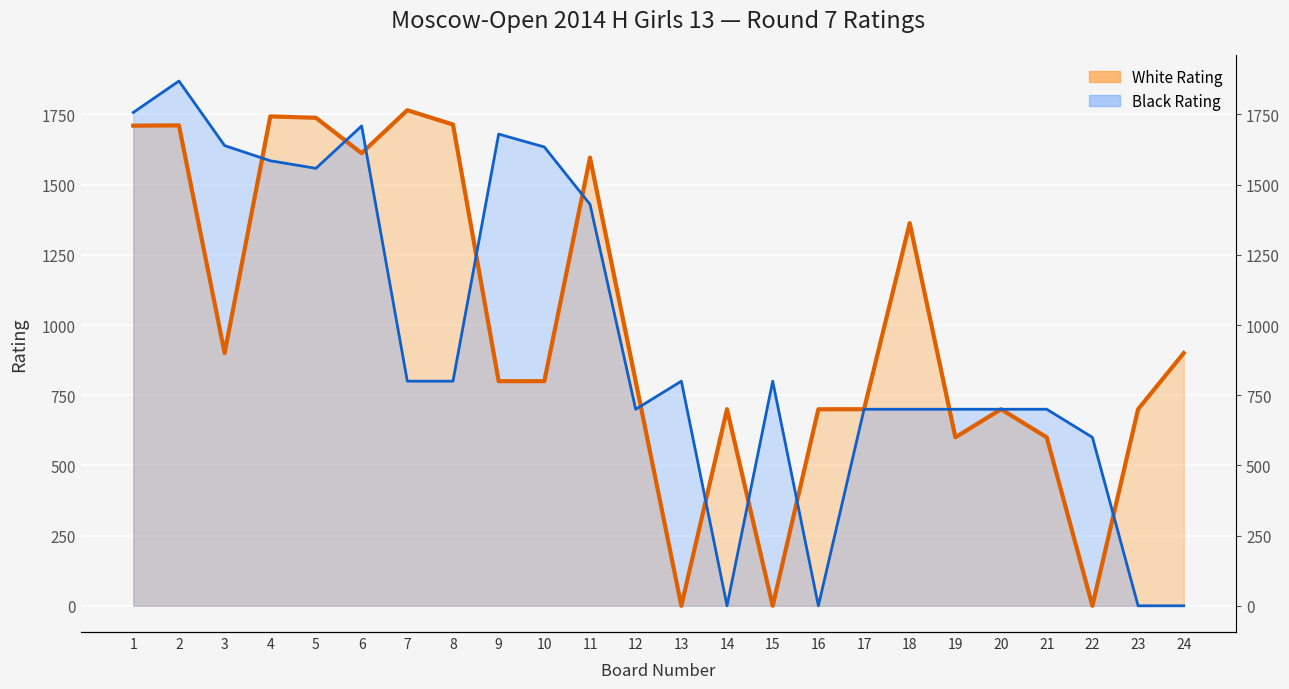

Which label corresponds to the largest value in the chart?

2